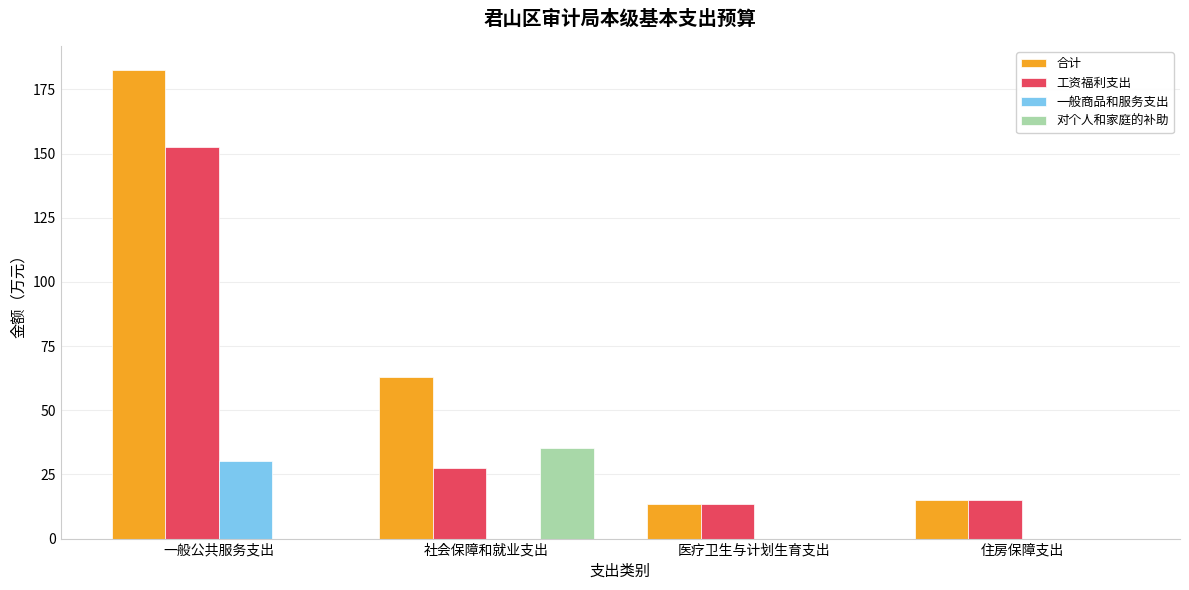

What is the total value across all series at 住房保障支出?

30.4